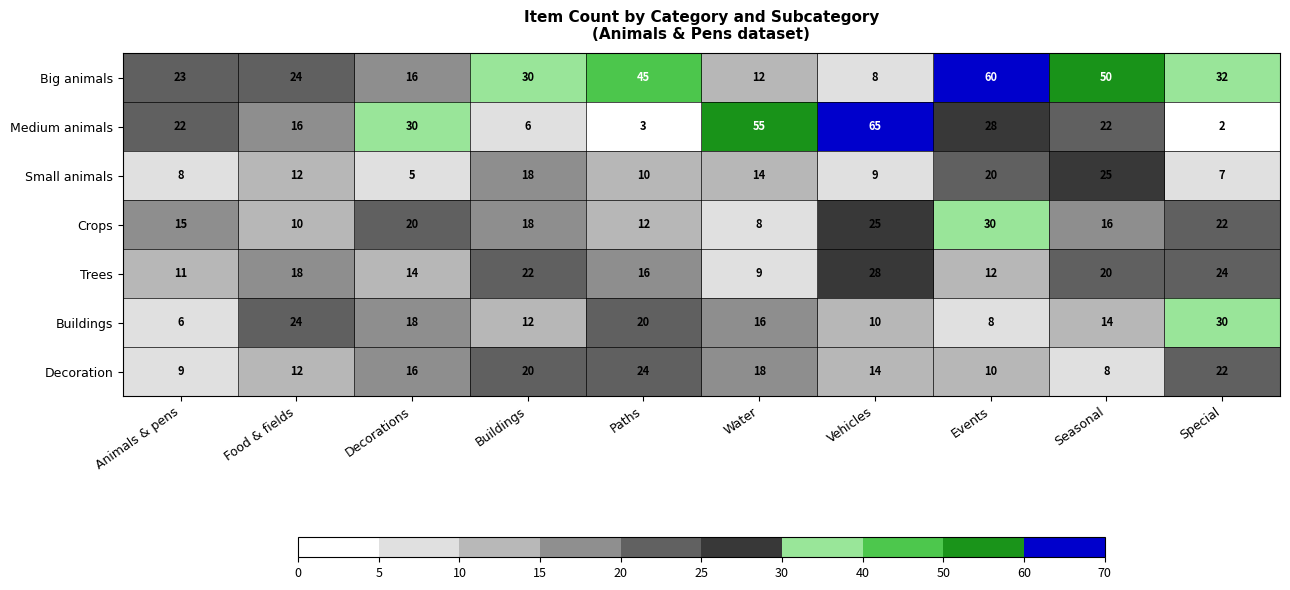

What is the sum of all Buildings values?

158